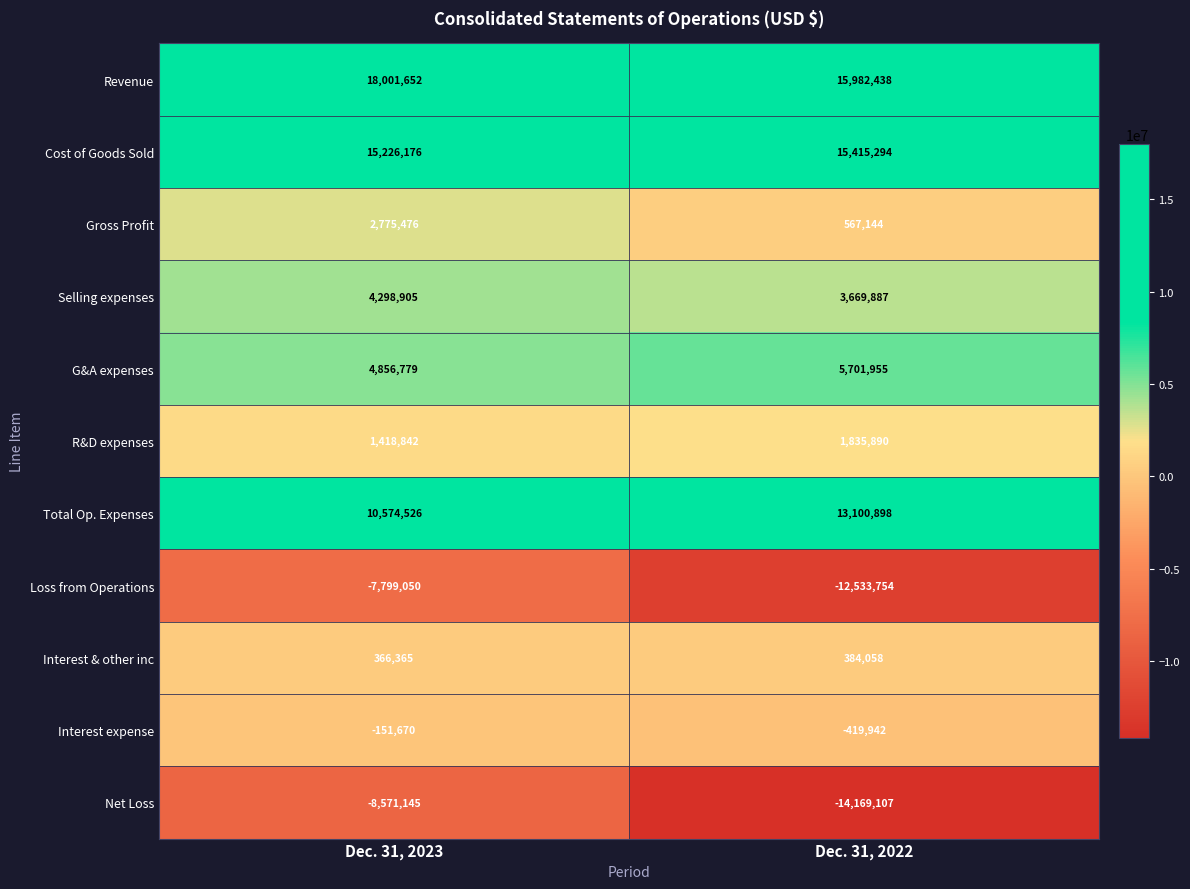

Which series changed the most between Dec. 31, 2023 and Dec. 31, 2022?

Net Loss